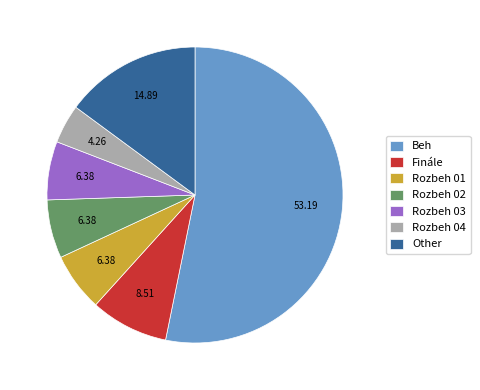

Is Beh the majority of the pie?

Yes